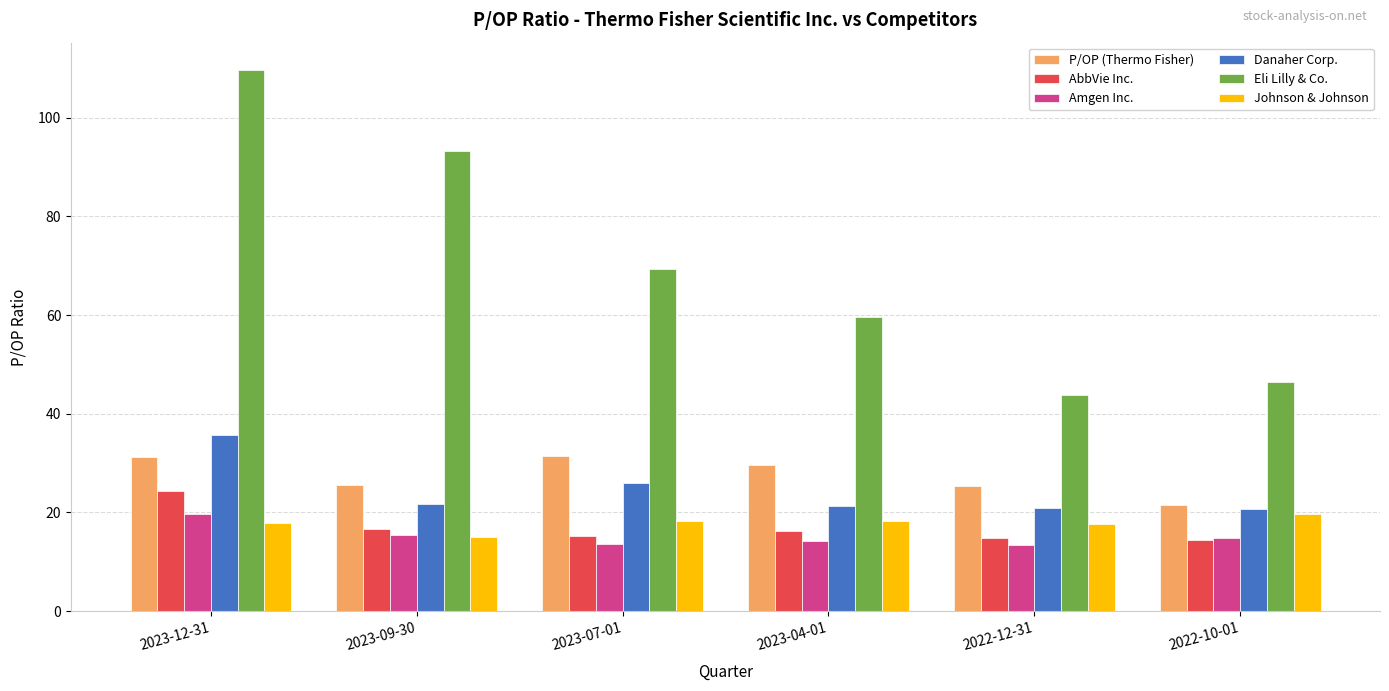

At which label does AbbVie Inc. first exceed 16?

2023-12-31